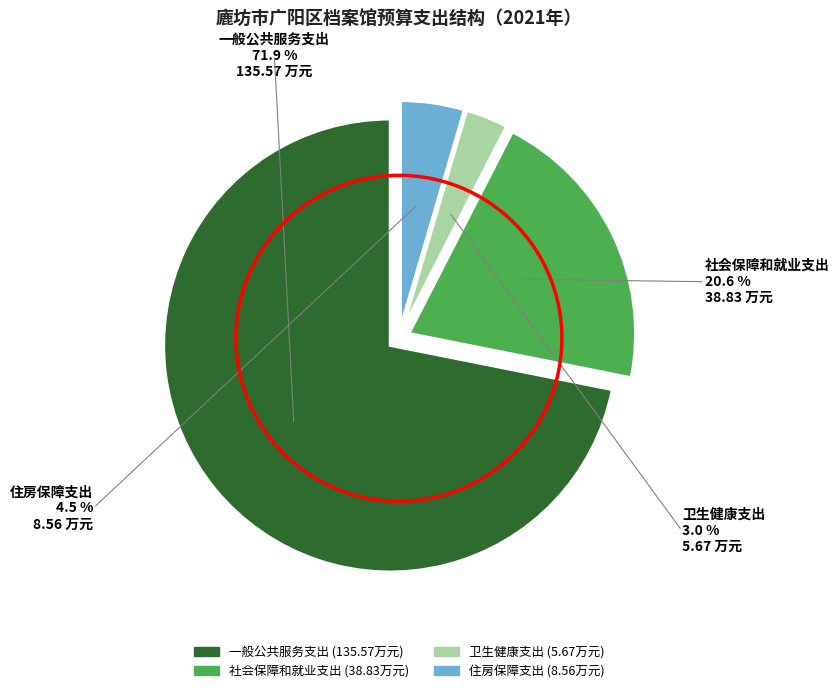

The 卫生健康支出 slice represents 3% of the pie. True or false?

True